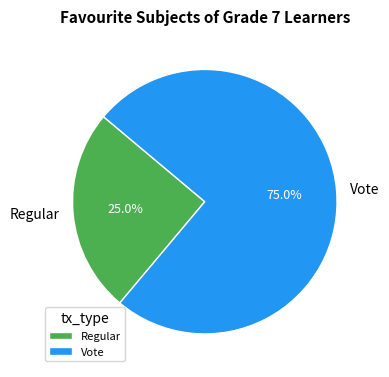

The Regular slice represents 13% of the pie. True or false?

False